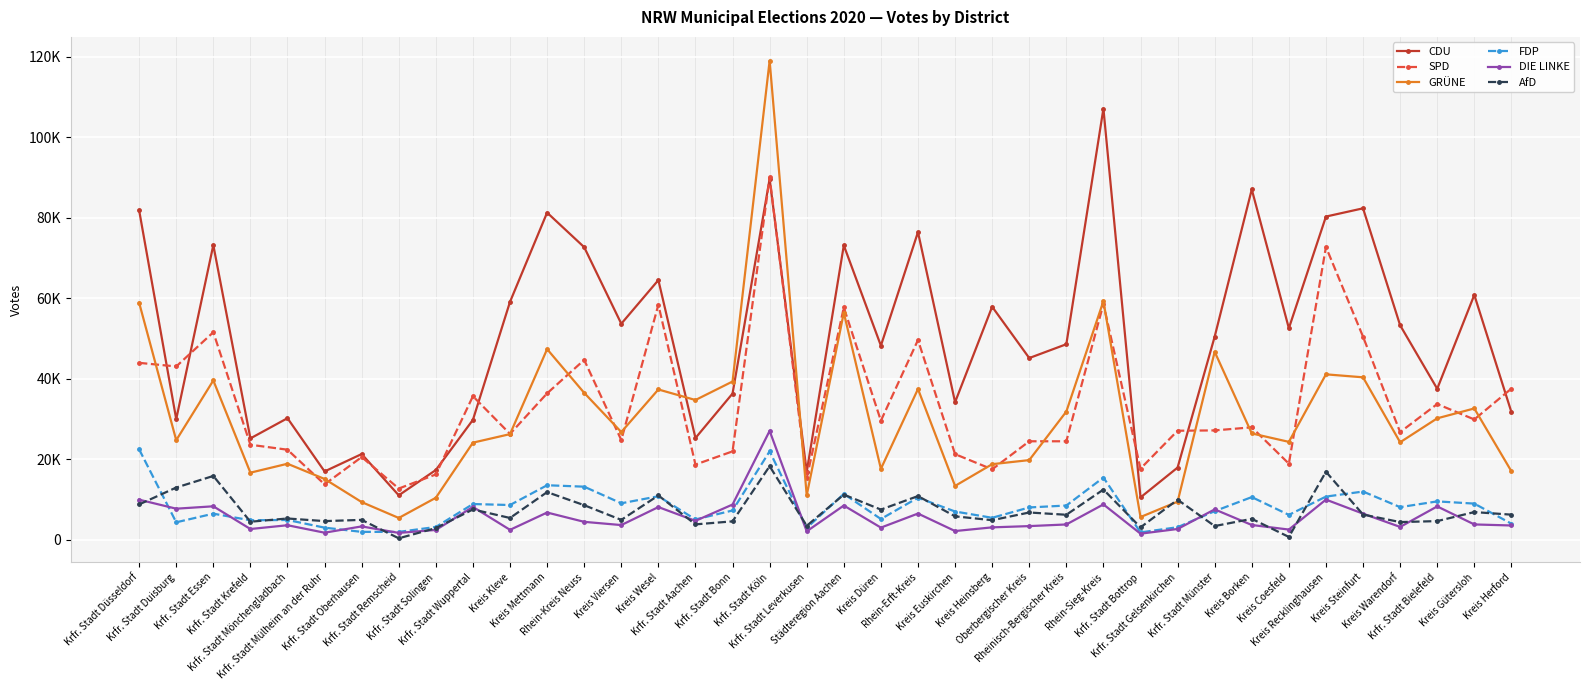

Is the value of GRÜNE at Krfr. Stadt Wuppertal greater than the value of AfD at Kreis Kleve?

Yes